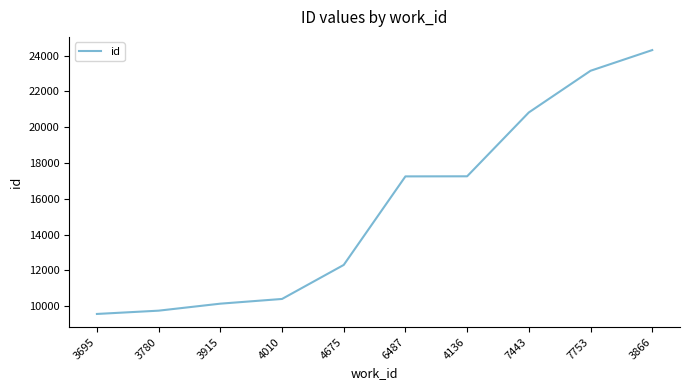

Approximately how many times larger is the value at 7443 compared to 3915?

2.1